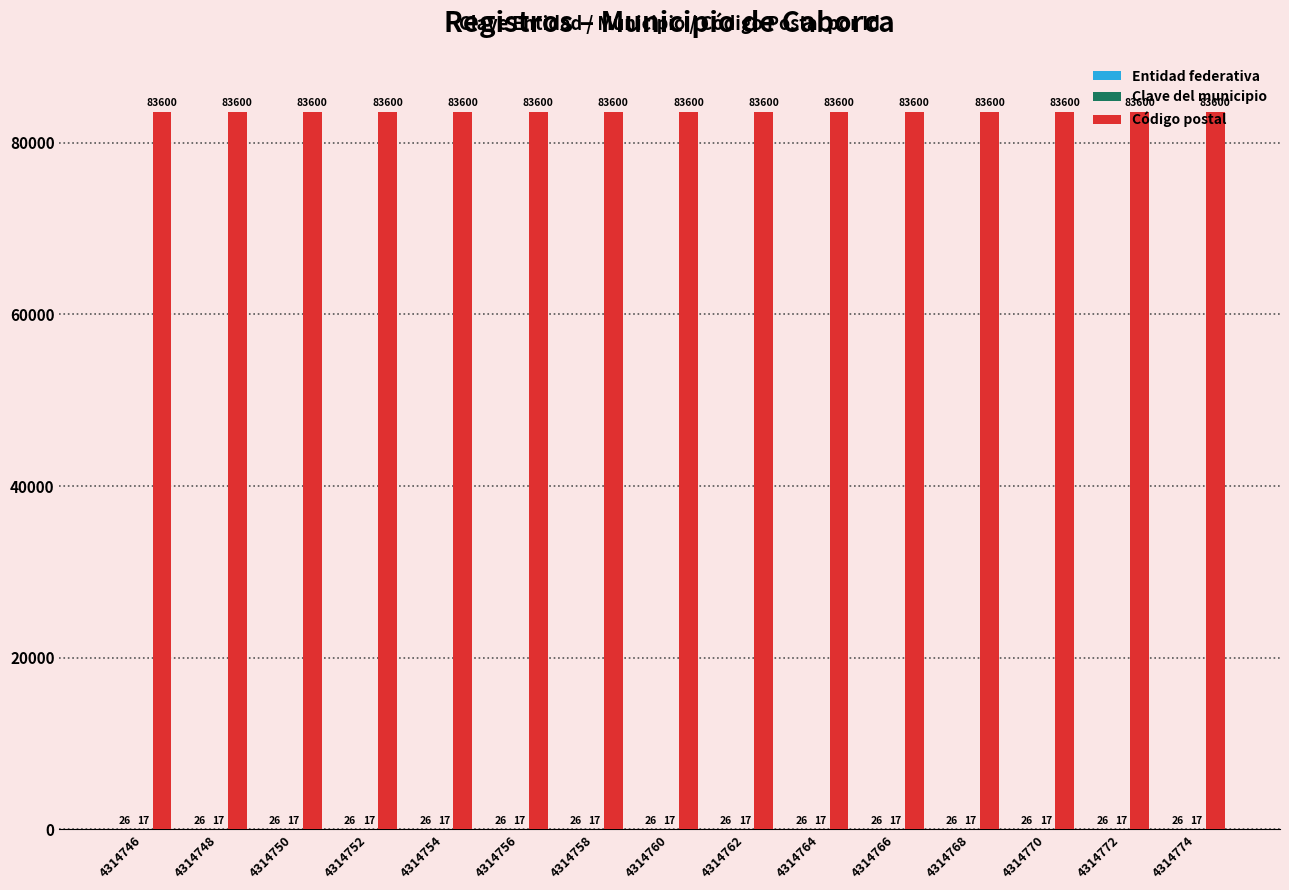

The Código postal series shows 83600 at 4314766. True or false?

True